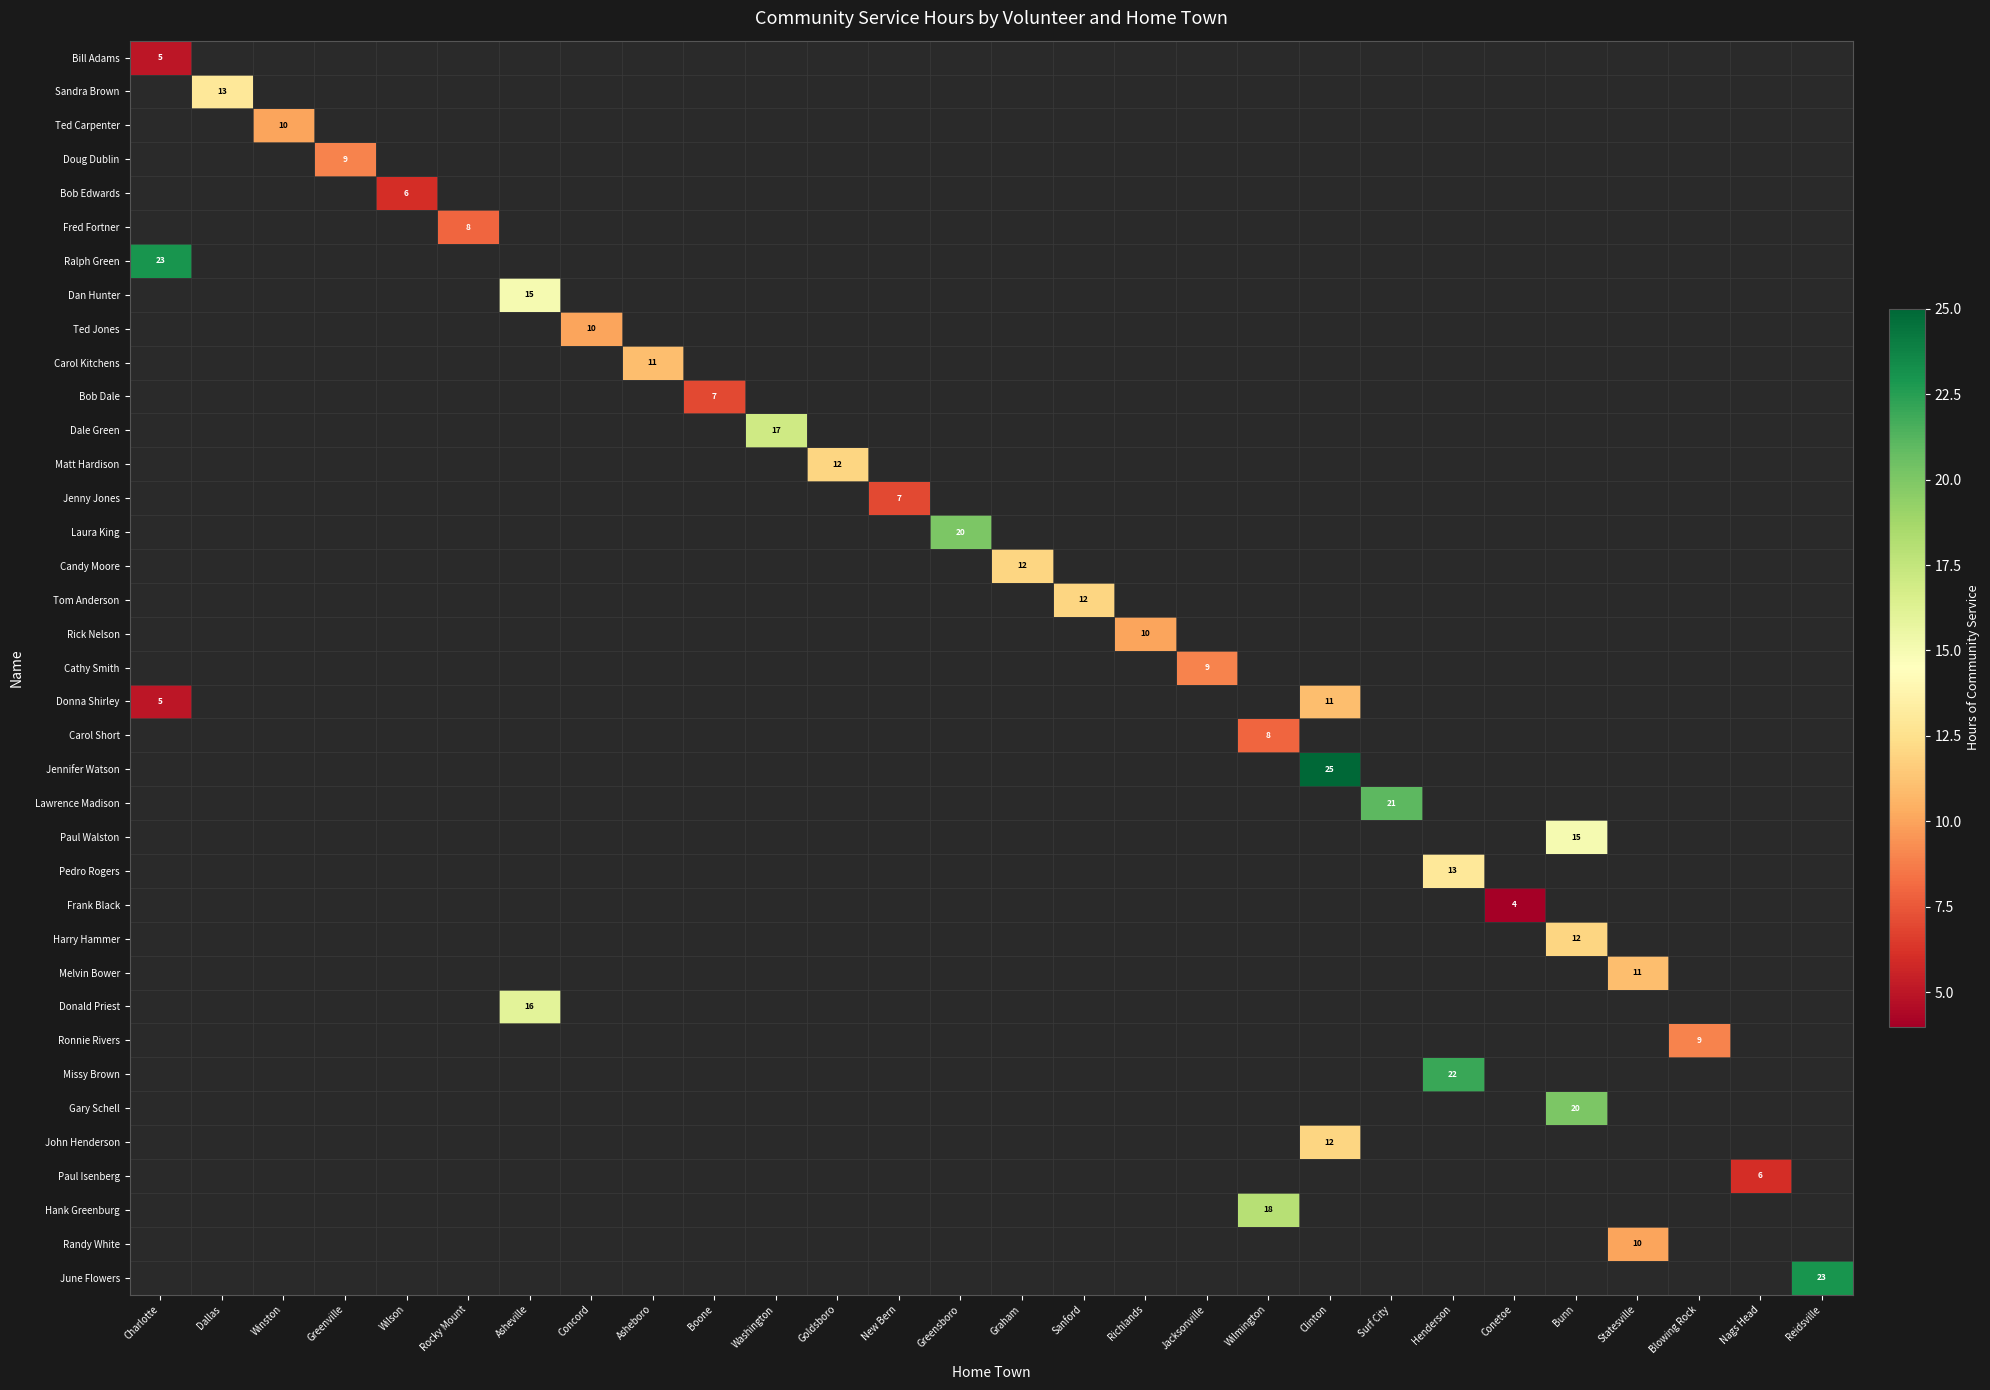

Is it true that Randy White equals 10 at Statesville?

True